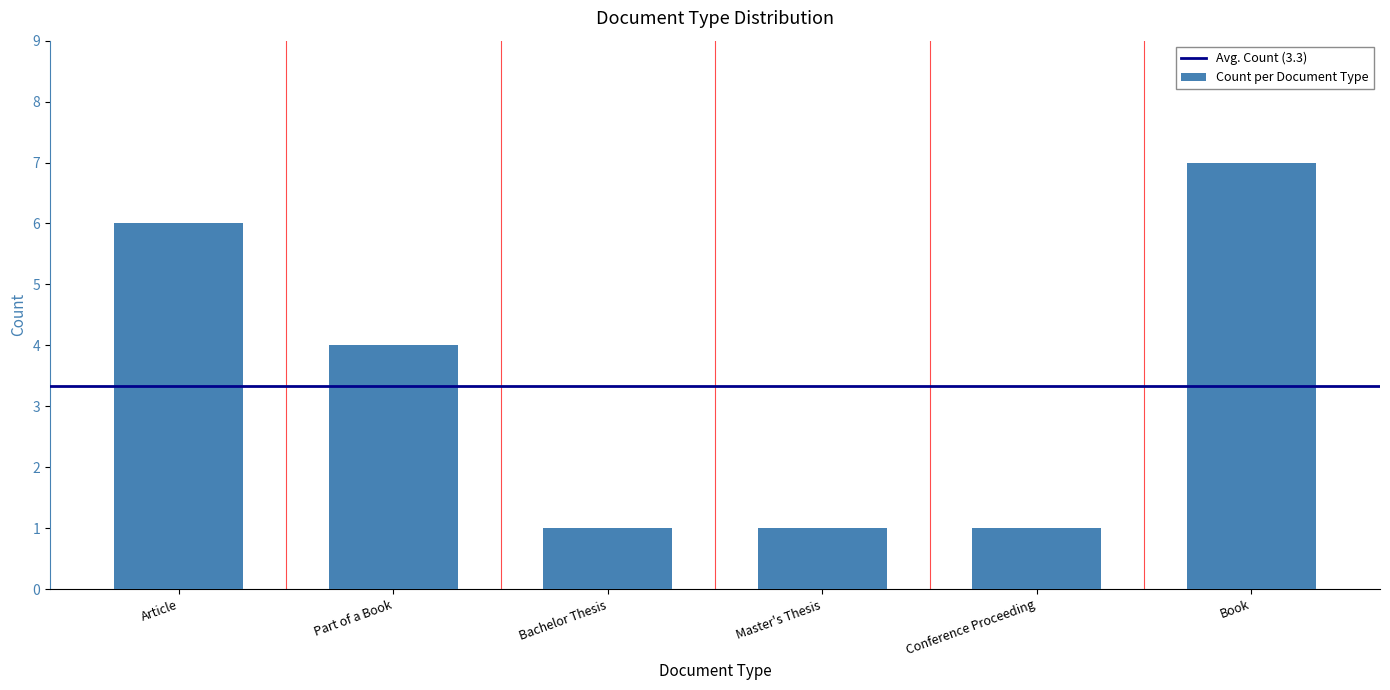

What is the difference between the values at Book and Part of a Book?

3